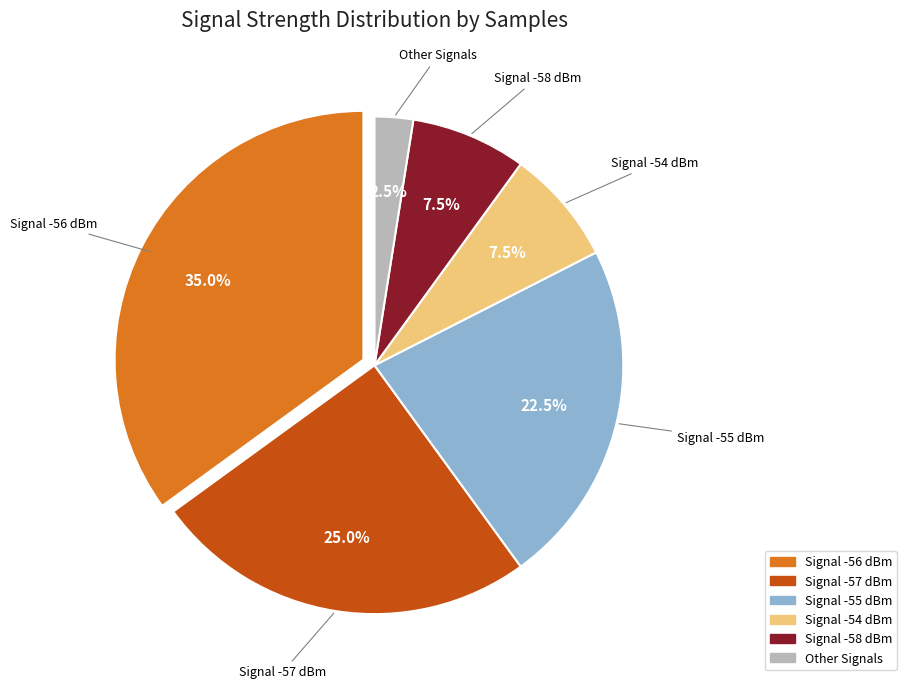

Does any single category account for the majority?

No